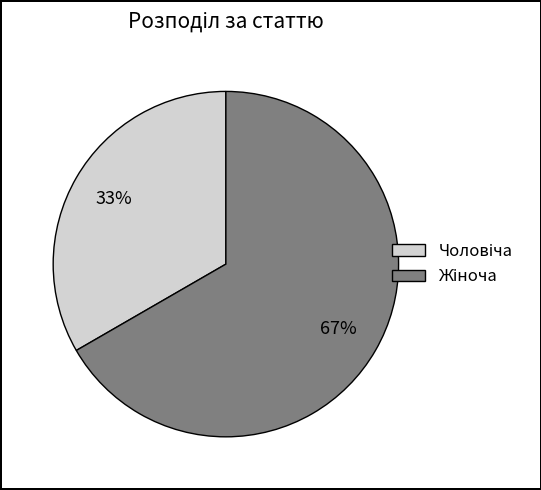

Is there any slice that represents more than half of the pie?

Yes